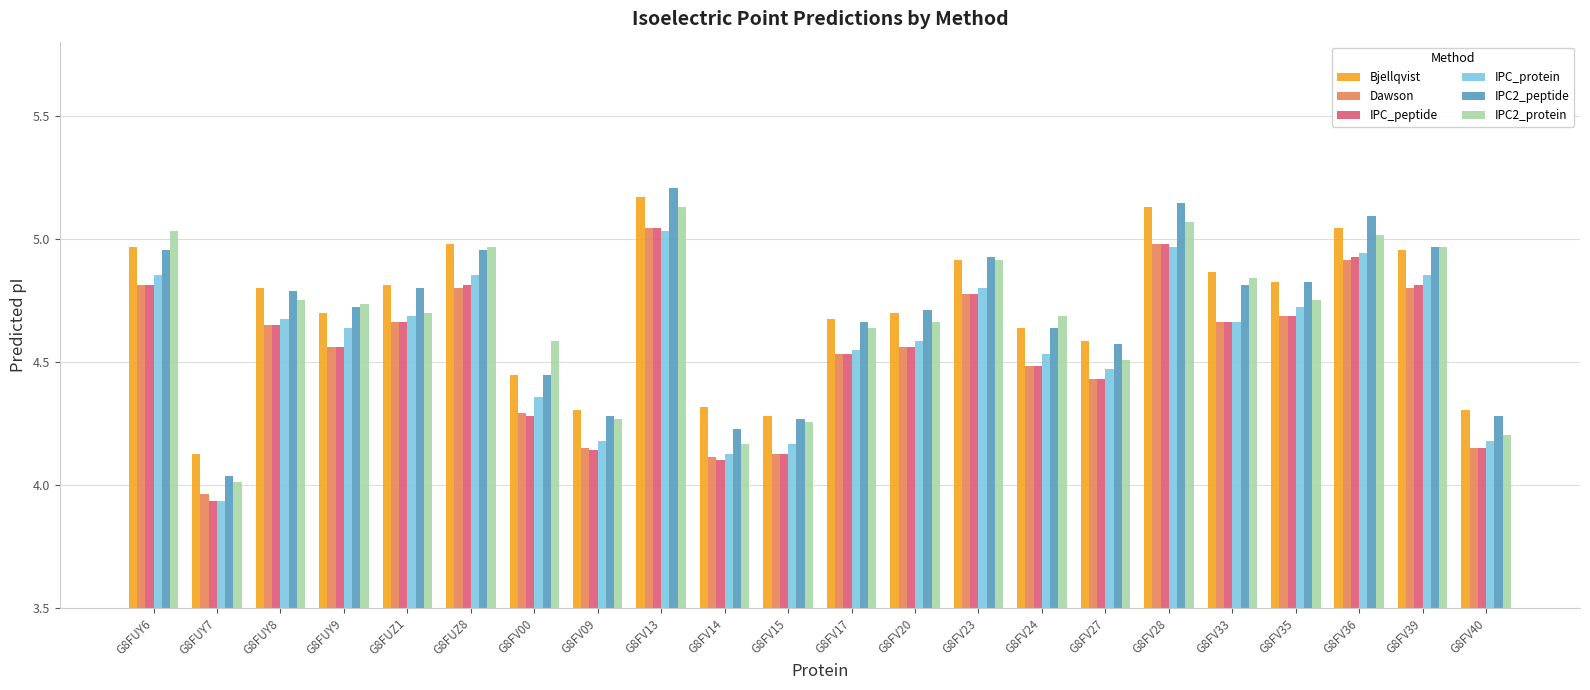

Which category has the highest value across all series?

G8FV13